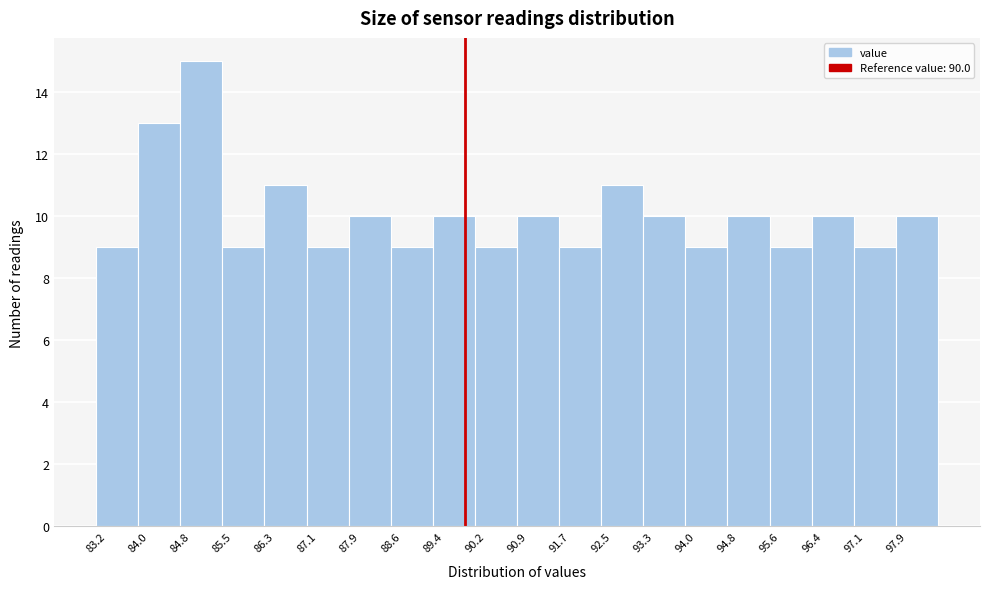

Which range on the x-axis has the tallest bar?

84.8 to 85.5